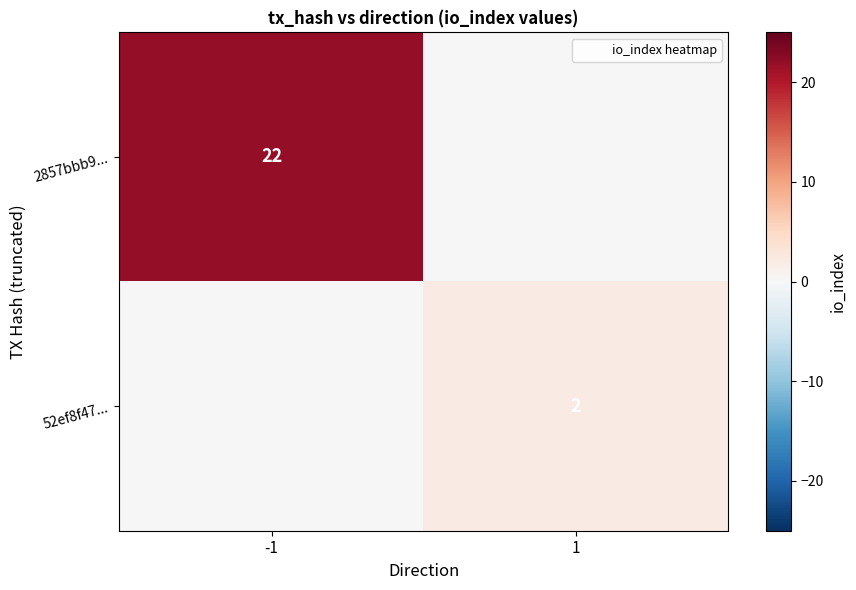

The 52ef8f47... series shows 2 at 1. True or false?

True